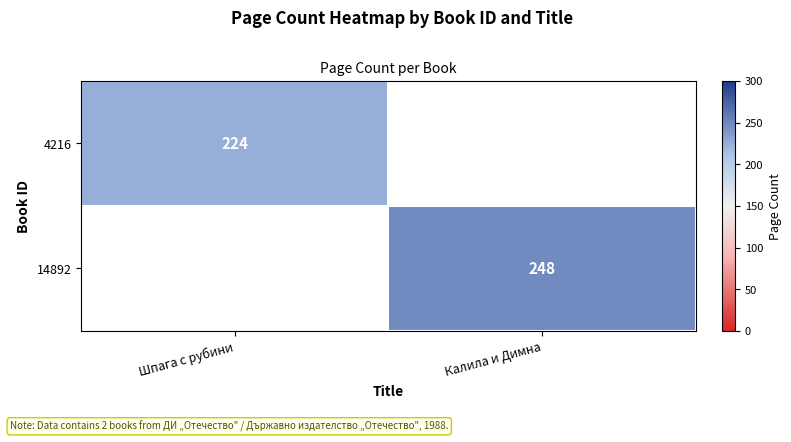

Is the value of 14892 at Калила и Димна greater than the value of 4216 at Шпага с рубини?

Yes